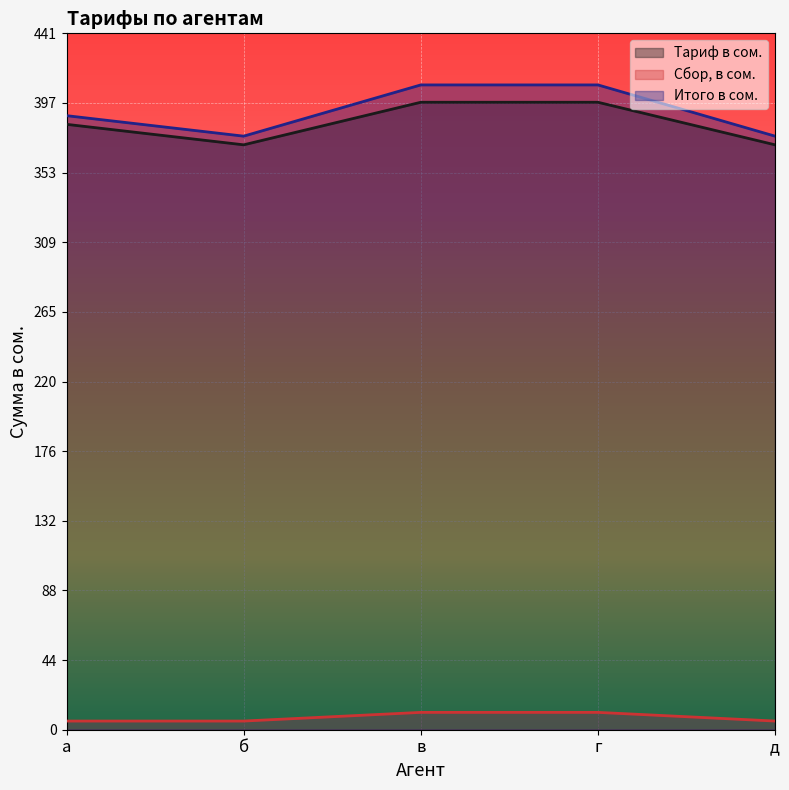

Which series has the largest range (max minus min)?

Итого в сом.